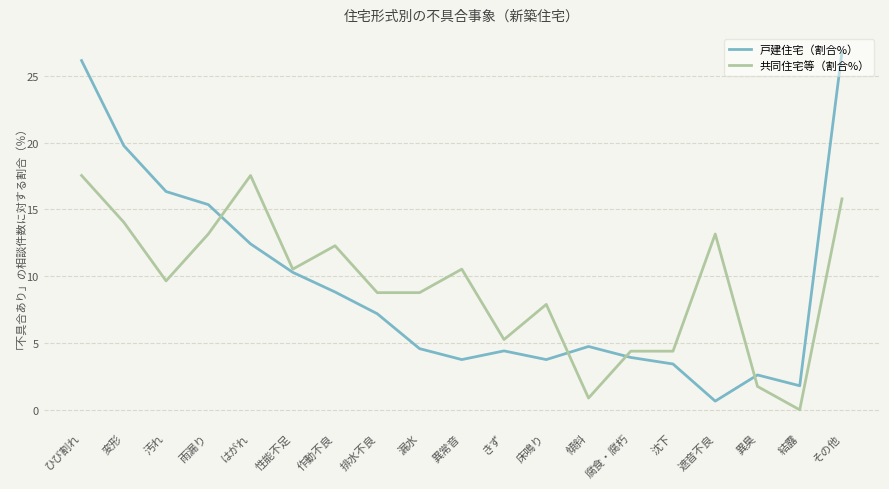

Which label corresponds to the smallest value in the chart?

結露